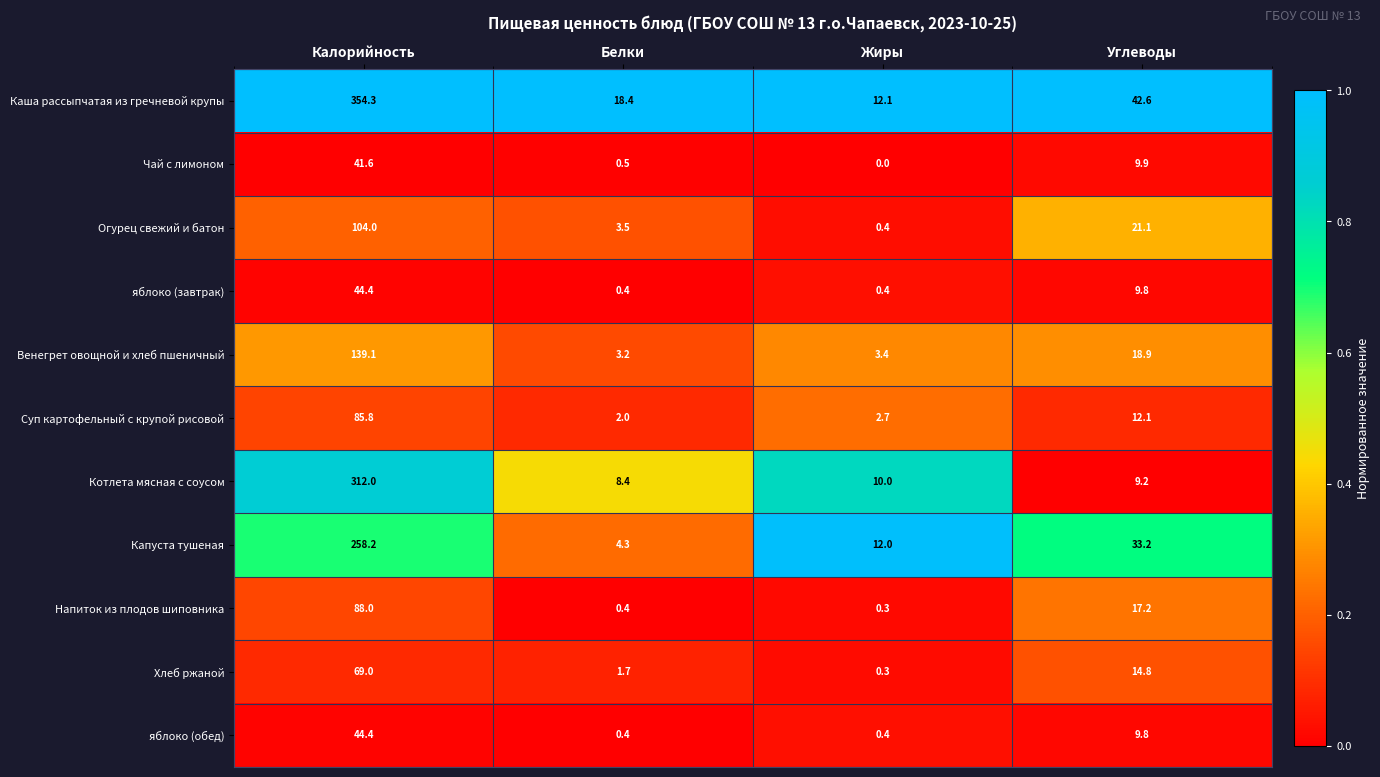

What is the spread (max minus min) of values at Жиры?

12.1